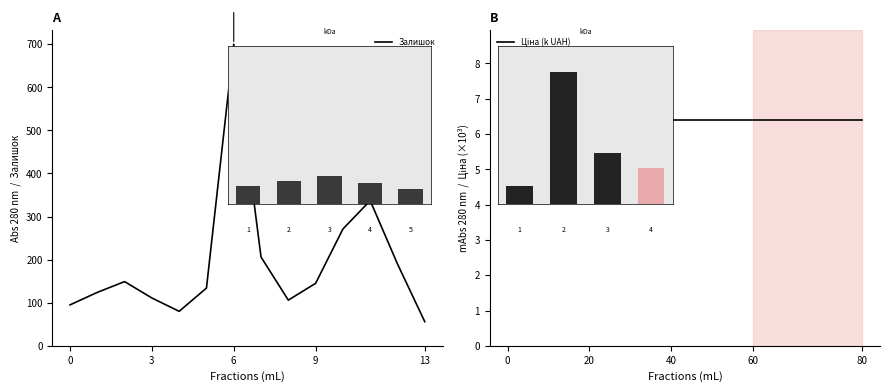

Is it true that Ціна (k UAH) equals 6.4 at 11?

True